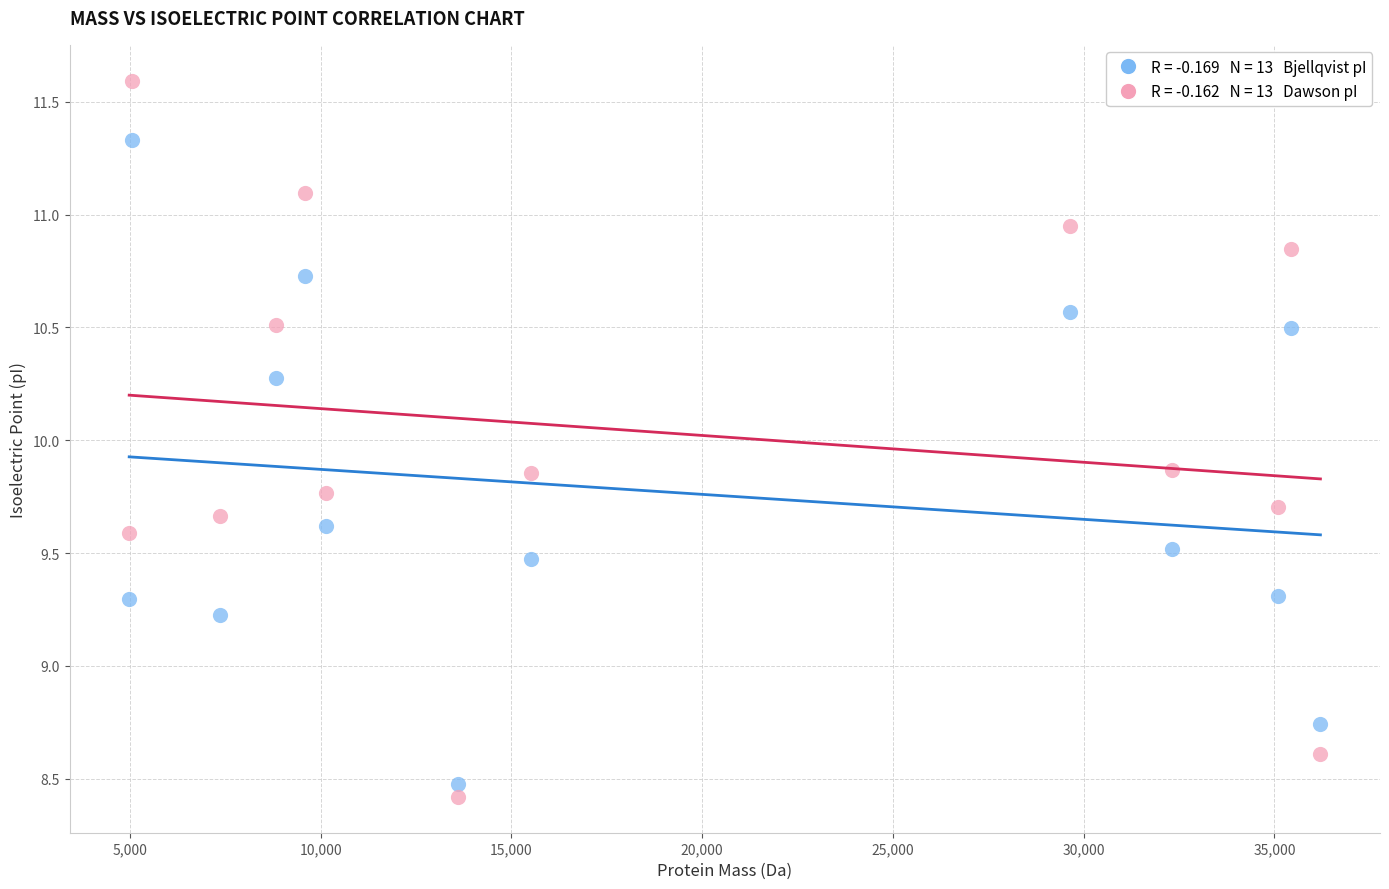

Across all data points, what is the range of X values (max minus min)?

31227.7